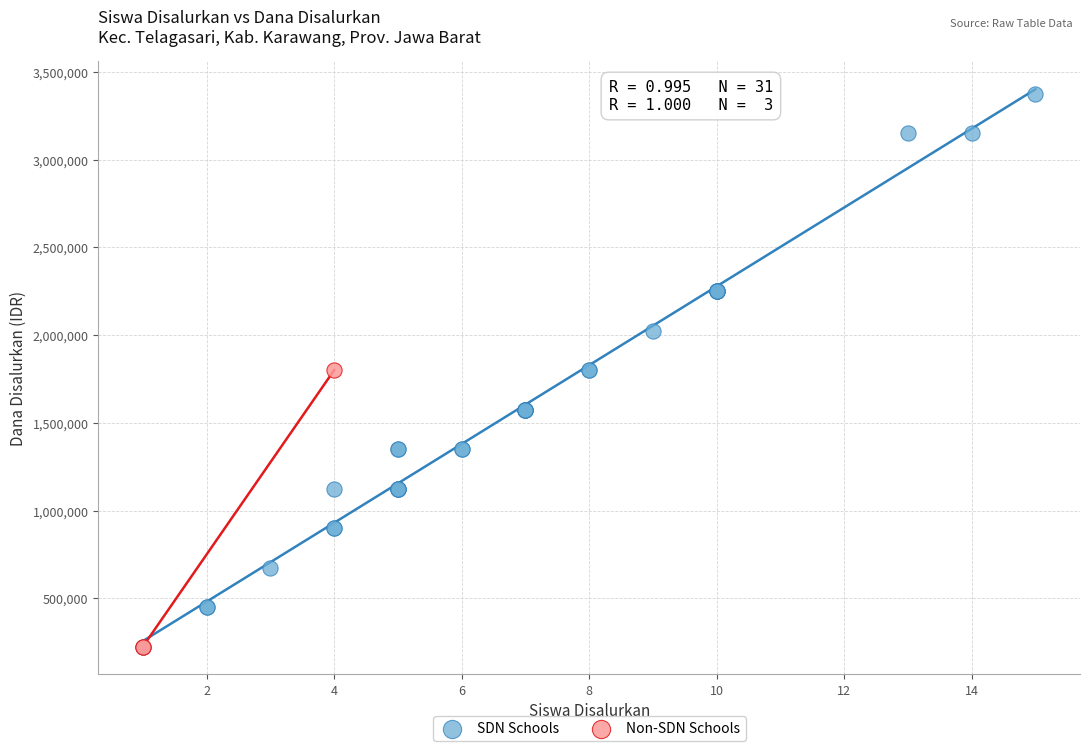

Which series has the largest Y range (max minus min)?

SDN Schools